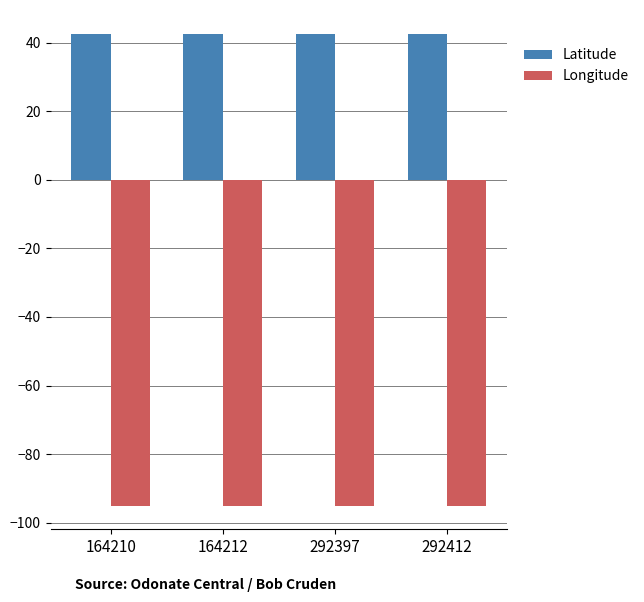

What is the sum of all Longitude values?

-380.2